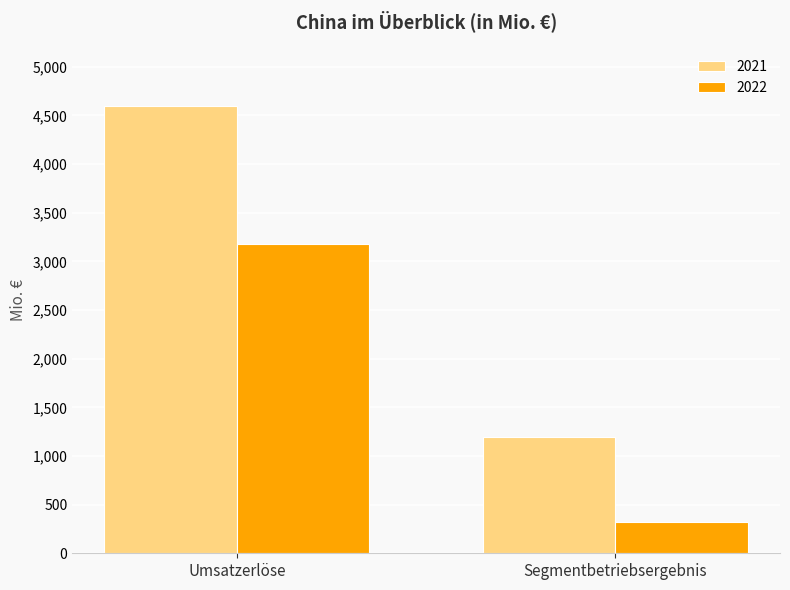

How many 2021 values are between 1194 and 4597?

2